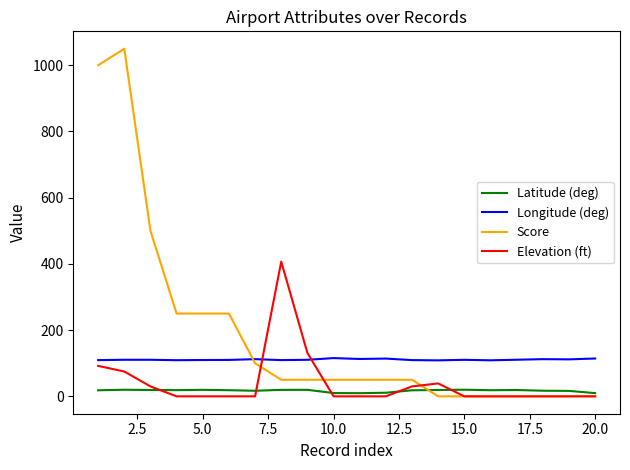

List the series in order of their peak value, highest first.

Score, Elevation (ft), Longitude (deg), Latitude (deg)